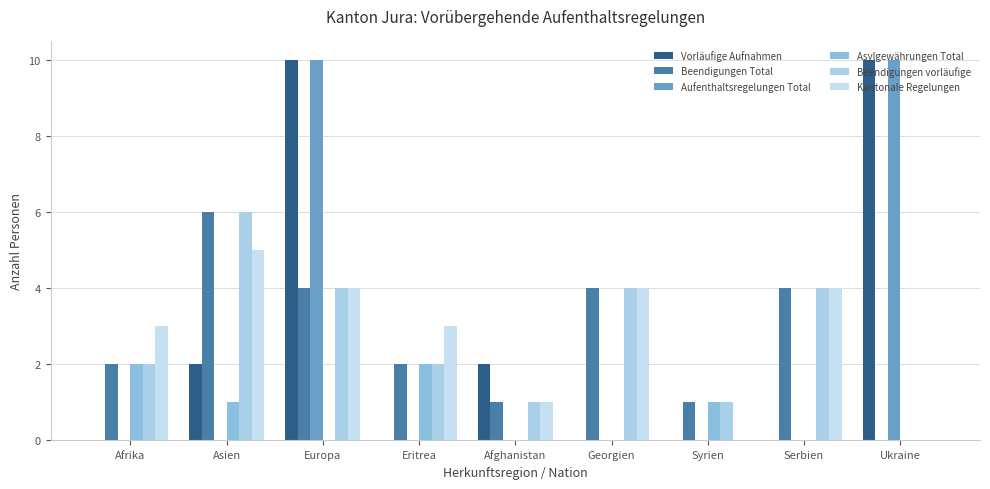

How many groups of bars are there?

9